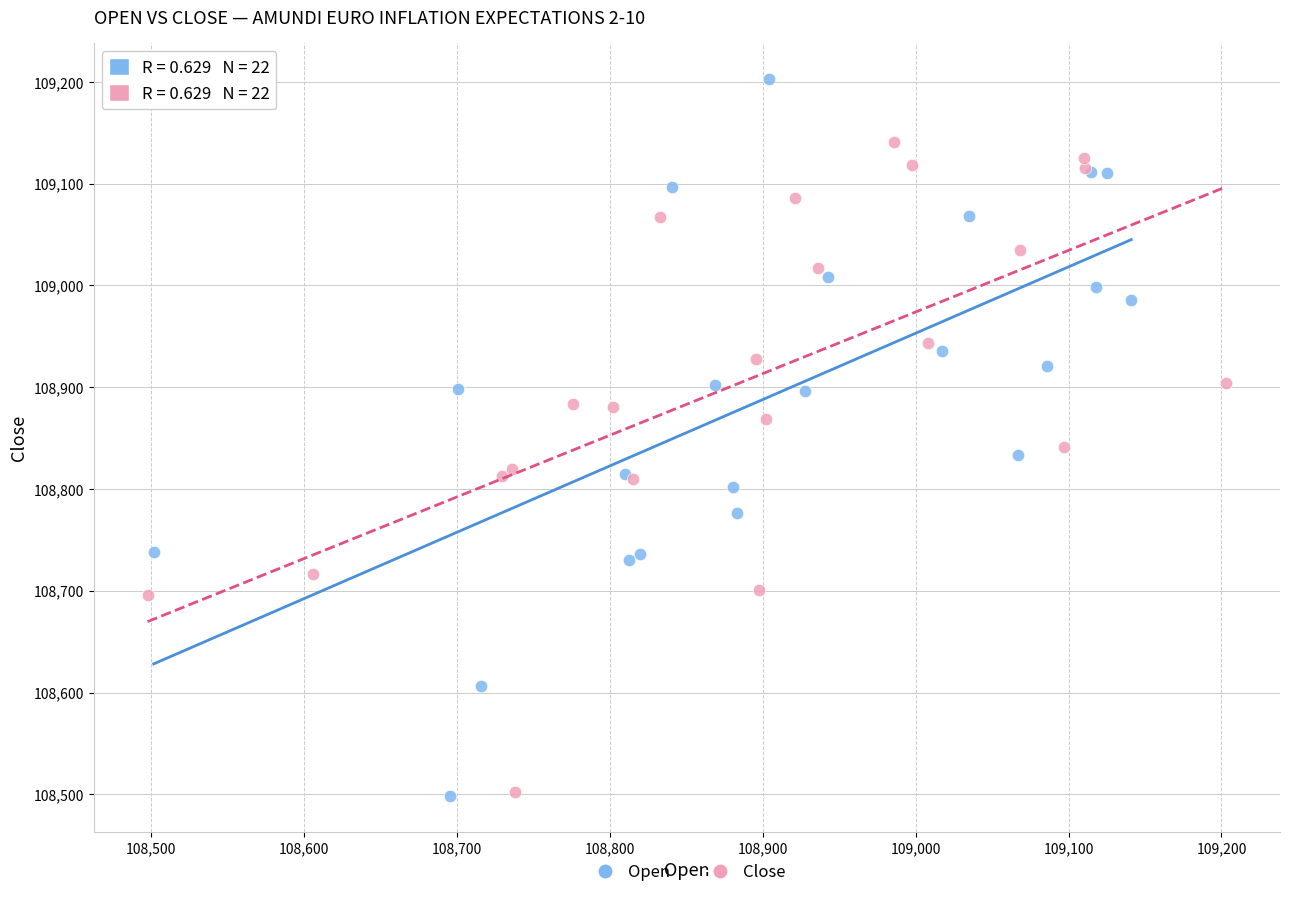

Which series has the widest spread of Y values?

Open